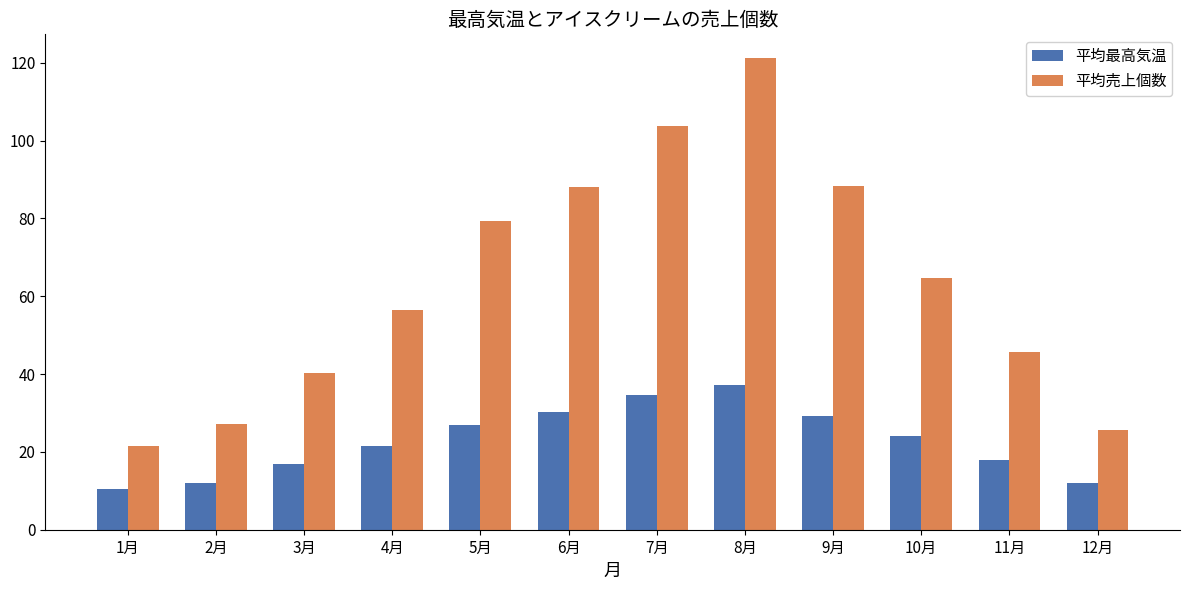

Is it true that 平均売上個数 equals 45.7 at 11月?

True